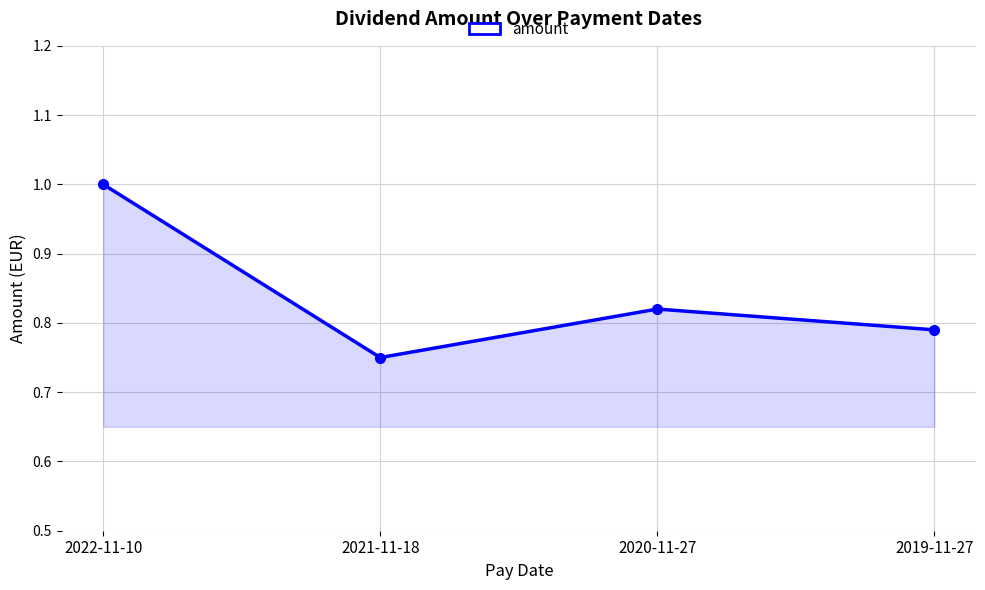

How many values are between 0 and 1?

4